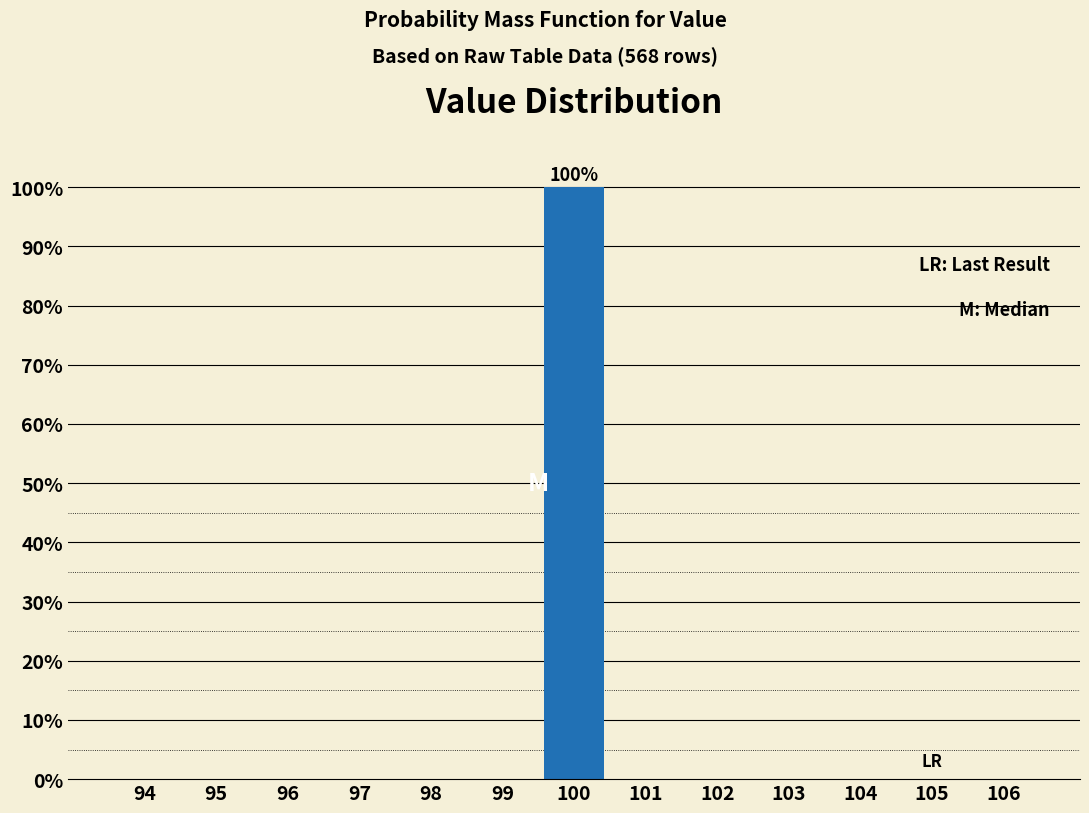

Reading left to right, what are all the values shown in this chart?

94=0	95=0	96=0	97=0	98=0	99=0	100=100	101=0	102=0	103=0	104=0	105=0	106=0